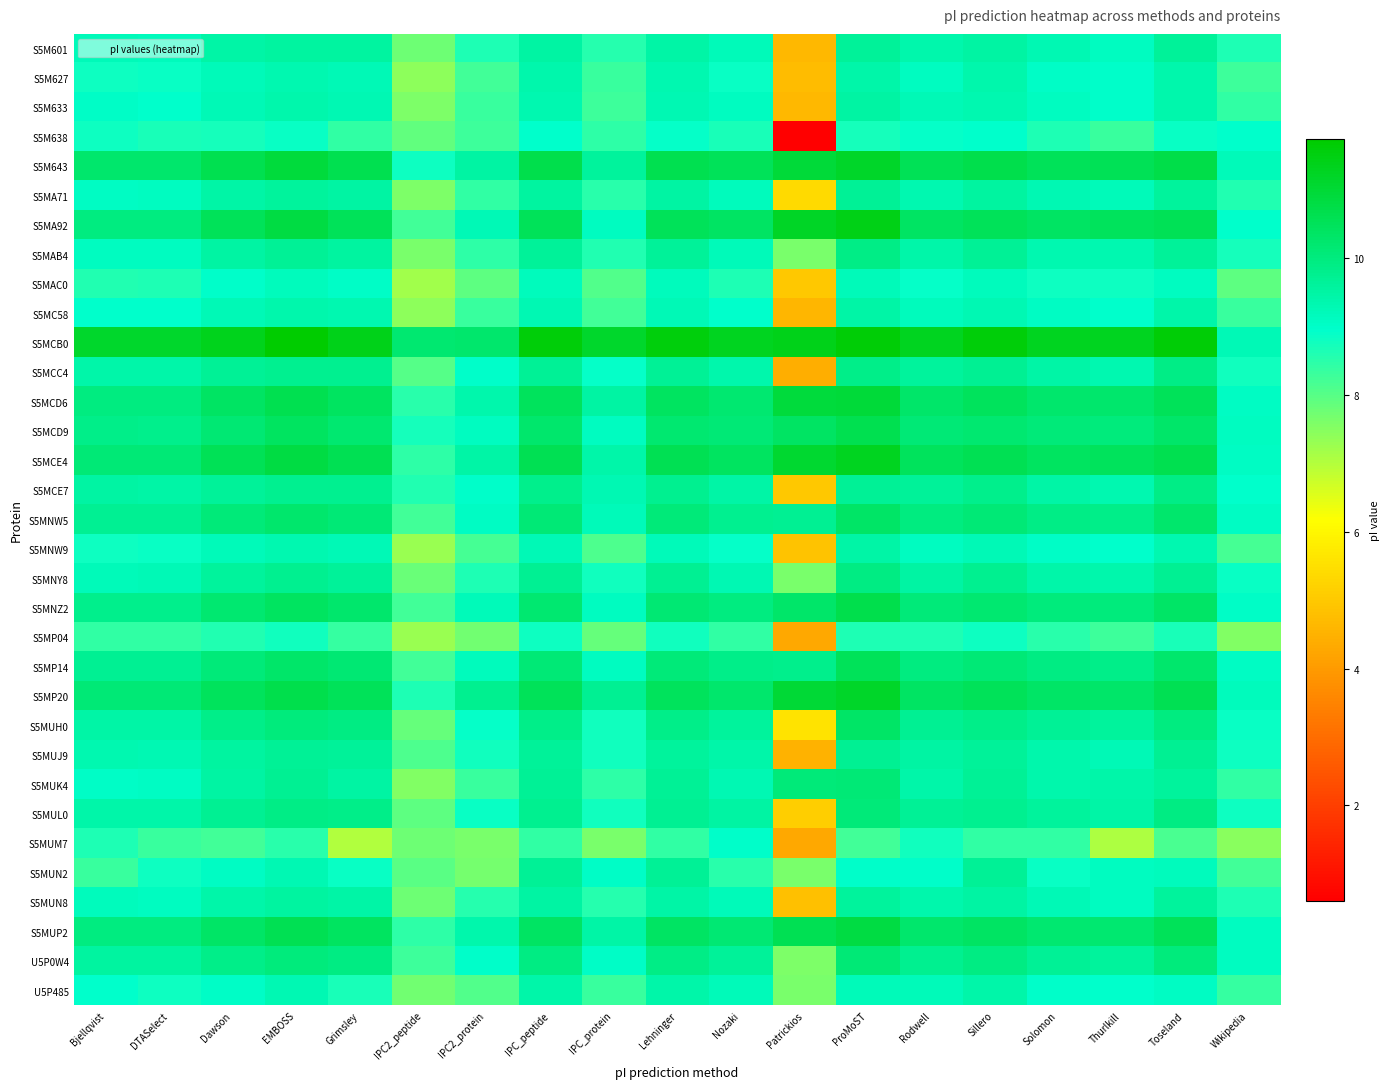

Reading left to right, extract all data points from this chart.

S5M601: Bjellqvist=9.2	DTASelect=9.2	Dawson=9.5	EMBOSS=9.6	Grimsley=9.6	IPC2_peptide=7.8	IPC2_protein=8.6	IPC_peptide=9.5	IPC_protein=8.6	Lehninger=9.5	Nozaki=9.2	Patrickios=4.6	ProMoST=9.6	Rodwell=9.4	Sillero=9.5	Solomon=9.3	Thurlkill=9.1	Toseland=9.7	Wikipedia=8.6
S5M627: Bjellqvist=8.8	DTASelect=8.9	Dawson=9.2	EMBOSS=9.4	Grimsley=9.3	IPC2_peptide=7.4	IPC2_protein=8.2	IPC_peptide=9.4	IPC_protein=8.3	Lehninger=9.4	Nozaki=8.8	Patrickios=4.7	ProMoST=9.4	Rodwell=9.1	Sillero=9.4	Solomon=9.0	Thurlkill=9.0	Toseland=9.4	Wikipedia=8.3
S5M633: Bjellqvist=9.0	DTASelect=9.0	Dawson=9.3	EMBOSS=9.4	Grimsley=9.3	IPC2_peptide=7.6	IPC2_protein=8.3	IPC_peptide=9.3	IPC_protein=8.3	Lehninger=9.3	Nozaki=9.1	Patrickios=4.6	ProMoST=9.5	Rodwell=9.3	Sillero=9.4	Solomon=9.1	Thurlkill=9.0	Toseland=9.4	Wikipedia=8.4
S5M638: Bjellqvist=8.8	DTASelect=8.7	Dawson=8.7	EMBOSS=8.9	Grimsley=8.4	IPC2_peptide=7.9	IPC2_protein=8.3	IPC_peptide=8.9	IPC_protein=8.4	Lehninger=8.9	Nozaki=8.7	Patrickios=0.6	ProMoST=8.7	Rodwell=8.9	Sillero=8.9	Solomon=8.7	Thurlkill=8.3	Toseland=8.9	Wikipedia=9.0
S5M643: Bjellqvist=10.2	DTASelect=10.2	Dawson=10.6	EMBOSS=10.9	Grimsley=10.7	IPC2_peptide=8.8	IPC2_protein=9.5	IPC_peptide=10.7	IPC_protein=9.6	Lehninger=10.7	Nozaki=10.5	Patrickios=10.9	ProMoST=11.2	Rodwell=10.5	Sillero=10.7	Solomon=10.5	Thurlkill=10.5	Toseland=10.7	Wikipedia=9.2
S5MA71: Bjellqvist=9.1	DTASelect=9.1	Dawson=9.5	EMBOSS=9.6	Grimsley=9.5	IPC2_peptide=7.6	IPC2_protein=8.4	IPC_peptide=9.6	IPC_protein=8.5	Lehninger=9.5	Nozaki=9.2	Patrickios=5.4	ProMoST=9.7	Rodwell=9.4	Sillero=9.6	Solomon=9.3	Thurlkill=9.2	Toseland=9.6	Wikipedia=8.6
S5MA92: Bjellqvist=10.0	DTASelect=10.0	Dawson=10.5	EMBOSS=10.8	Grimsley=10.5	IPC2_peptide=8.2	IPC2_protein=9.2	IPC_peptide=10.5	IPC_protein=9.1	Lehninger=10.5	Nozaki=10.4	Patrickios=11.2	ProMoST=11.4	Rodwell=10.4	Sillero=10.5	Solomon=10.4	Thurlkill=10.5	Toseland=10.5	Wikipedia=8.9
S5MAB4: Bjellqvist=9.1	DTASelect=9.1	Dawson=9.5	EMBOSS=9.7	Grimsley=9.5	IPC2_peptide=7.6	IPC2_protein=8.5	IPC_peptide=9.7	IPC_protein=8.6	Lehninger=9.7	Nozaki=9.2	Patrickios=7.6	ProMoST=9.9	Rodwell=9.4	Sillero=9.7	Solomon=9.3	Thurlkill=9.3	Toseland=9.6	Wikipedia=8.7
S5MAC0: Bjellqvist=8.6	DTASelect=8.7	Dawson=9.0	EMBOSS=9.2	Grimsley=9.0	IPC2_peptide=7.2	IPC2_protein=7.9	IPC_peptide=9.2	IPC_protein=8.1	Lehninger=9.2	Nozaki=8.7	Patrickios=5.0	ProMoST=9.2	Rodwell=8.9	Sillero=9.2	Solomon=8.8	Thurlkill=8.8	Toseland=9.1	Wikipedia=7.9
S5MC58: Bjellqvist=8.9	DTASelect=8.9	Dawson=9.2	EMBOSS=9.4	Grimsley=9.3	IPC2_peptide=7.4	IPC2_protein=8.3	IPC_peptide=9.3	IPC_protein=8.2	Lehninger=9.3	Nozaki=9.0	Patrickios=4.6	ProMoST=9.5	Rodwell=9.2	Sillero=9.3	Solomon=9.1	Thurlkill=8.9	Toseland=9.4	Wikipedia=8.3
S5MCB0: Bjellqvist=11.1	DTASelect=11.1	Dawson=11.4	EMBOSS=11.8	Grimsley=11.4	IPC2_peptide=10.2	IPC2_protein=10.2	IPC_peptide=11.6	IPC_protein=11.1	Lehninger=11.6	Nozaki=11.3	Patrickios=11.4	ProMoST=11.7	Rodwell=11.3	Sillero=11.6	Solomon=11.3	Thurlkill=11.3	Toseland=11.6	Wikipedia=9.3
S5MCC4: Bjellqvist=9.4	DTASelect=9.4	Dawson=9.7	EMBOSS=9.8	Grimsley=9.8	IPC2_peptide=8.0	IPC2_protein=9.0	IPC_peptide=9.7	IPC_protein=8.9	Lehninger=9.7	Nozaki=9.4	Patrickios=4.4	ProMoST=9.9	Rodwell=9.6	Sillero=9.7	Solomon=9.5	Thurlkill=9.4	Toseland=9.9	Wikipedia=8.8
S5MCD6: Bjellqvist=10.0	DTASelect=10.0	Dawson=10.4	EMBOSS=10.6	Grimsley=10.4	IPC2_peptide=8.5	IPC2_protein=9.4	IPC_peptide=10.5	IPC_protein=9.5	Lehninger=10.4	Nozaki=10.2	Patrickios=10.9	ProMoST=11.0	Rodwell=10.3	Sillero=10.5	Solomon=10.2	Thurlkill=10.3	Toseland=10.5	Wikipedia=9.1
S5MCD9: Bjellqvist=9.9	DTASelect=9.8	Dawson=10.2	EMBOSS=10.4	Grimsley=10.2	IPC2_peptide=8.7	IPC2_protein=9.1	IPC_peptide=10.2	IPC_protein=9.1	Lehninger=10.2	Nozaki=10.1	Patrickios=10.4	ProMoST=10.6	Rodwell=10.1	Sillero=10.2	Solomon=10.1	Thurlkill=10.0	Toseland=10.3	Wikipedia=9.1
S5MCE4: Bjellqvist=10.1	DTASelect=10.1	Dawson=10.6	EMBOSS=10.8	Grimsley=10.6	IPC2_peptide=8.5	IPC2_protein=9.5	IPC_peptide=10.6	IPC_protein=9.4	Lehninger=10.6	Nozaki=10.4	Patrickios=11.1	ProMoST=11.3	Rodwell=10.5	Sillero=10.6	Solomon=10.4	Thurlkill=10.5	Toseland=10.6	Wikipedia=9.1
S5MCE7: Bjellqvist=9.5	DTASelect=9.5	Dawson=9.7	EMBOSS=9.8	Grimsley=9.8	IPC2_peptide=8.6	IPC2_protein=9.0	IPC_peptide=9.8	IPC_protein=9.3	Lehninger=9.8	Nozaki=9.5	Patrickios=5.0	ProMoST=9.7	Rodwell=9.6	Sillero=9.8	Solomon=9.5	Thurlkill=9.3	Toseland=9.9	Wikipedia=8.9
S5MNW5: Bjellqvist=9.7	DTASelect=9.7	Dawson=10.1	EMBOSS=10.2	Grimsley=10.1	IPC2_peptide=8.2	IPC2_protein=9.1	IPC_peptide=10.1	IPC_protein=9.2	Lehninger=10.1	Nozaki=9.8	Patrickios=9.7	ProMoST=10.3	Rodwell=10.0	Sillero=10.1	Solomon=9.9	Thurlkill=9.8	Toseland=10.2	Wikipedia=9.1
S5MNW9: Bjellqvist=8.8	DTASelect=8.8	Dawson=9.2	EMBOSS=9.4	Grimsley=9.3	IPC2_peptide=7.3	IPC2_protein=8.2	IPC_peptide=9.3	IPC_protein=8.1	Lehninger=9.2	Nozaki=8.9	Patrickios=4.9	ProMoST=9.5	Rodwell=9.1	Sillero=9.3	Solomon=9.0	Thurlkill=8.9	Toseland=9.4	Wikipedia=8.2
S5MNY8: Bjellqvist=9.2	DTASelect=9.3	Dawson=9.6	EMBOSS=9.8	Grimsley=9.7	IPC2_peptide=7.8	IPC2_protein=8.6	IPC_peptide=9.8	IPC_protein=8.8	Lehninger=9.8	Nozaki=9.3	Patrickios=7.6	ProMoST=9.9	Rodwell=9.5	Sillero=9.8	Solomon=9.4	Thurlkill=9.4	Toseland=9.8	Wikipedia=8.8
S5MNZ2: Bjellqvist=9.8	DTASelect=9.8	Dawson=10.2	EMBOSS=10.4	Grimsley=10.2	IPC2_peptide=8.2	IPC2_protein=9.2	IPC_peptide=10.2	IPC_protein=9.1	Lehninger=10.2	Nozaki=10.0	Patrickios=10.3	ProMoST=10.7	Rodwell=10.1	Sillero=10.2	Solomon=10.0	Thurlkill=10.0	Toseland=10.3	Wikipedia=9.0
S5MP04: Bjellqvist=8.4	DTASelect=8.4	Dawson=8.6	EMBOSS=8.8	Grimsley=8.4	IPC2_peptide=7.3	IPC2_protein=7.7	IPC_peptide=8.8	IPC_protein=7.9	Lehninger=8.8	Nozaki=8.4	Patrickios=4.3	ProMoST=8.6	Rodwell=8.7	Sillero=8.8	Solomon=8.5	Thurlkill=8.3	Toseland=8.7	Wikipedia=7.5
S5MP14: Bjellqvist=9.7	DTASelect=9.7	Dawson=10.1	EMBOSS=10.3	Grimsley=10.1	IPC2_peptide=8.3	IPC2_protein=9.2	IPC_peptide=10.1	IPC_protein=9.1	Lehninger=10.1	Nozaki=9.9	Patrickios=9.8	ProMoST=10.5	Rodwell=10.0	Sillero=10.1	Solomon=9.9	Thurlkill=9.9	Toseland=10.2	Wikipedia=9.1
S5MP20: Bjellqvist=10.1	DTASelect=10.1	Dawson=10.5	EMBOSS=10.7	Grimsley=10.5	IPC2_peptide=8.6	IPC2_protein=9.8	IPC_peptide=10.5	IPC_protein=9.7	Lehninger=10.5	Nozaki=10.3	Patrickios=11.0	ProMoST=11.2	Rodwell=10.4	Sillero=10.5	Solomon=10.3	Thurlkill=10.3	Toseland=10.6	Wikipedia=9.1
S5MUH0: Bjellqvist=9.5	DTASelect=9.5	Dawson=9.9	EMBOSS=10.0	Grimsley=9.9	IPC2_peptide=7.8	IPC2_protein=8.9	IPC_peptide=9.9	IPC_protein=8.8	Lehninger=9.8	Nozaki=9.6	Patrickios=5.6	ProMoST=10.3	Rodwell=9.8	Sillero=9.9	Solomon=9.7	Thurlkill=9.6	Toseland=10.0	Wikipedia=8.9
S5MUJ9: Bjellqvist=9.4	DTASelect=9.3	Dawson=9.5	EMBOSS=9.7	Grimsley=9.6	IPC2_peptide=8.1	IPC2_protein=8.8	IPC_peptide=9.6	IPC_protein=8.8	Lehninger=9.6	Nozaki=9.4	Patrickios=4.5	ProMoST=9.7	Rodwell=9.5	Sillero=9.6	Solomon=9.4	Thurlkill=9.2	Toseland=9.8	Wikipedia=8.8
S5MUK4: Bjellqvist=9.0	DTASelect=9.1	Dawson=9.5	EMBOSS=9.8	Grimsley=9.5	IPC2_peptide=7.6	IPC2_protein=8.3	IPC_peptide=9.7	IPC_protein=8.4	Lehninger=9.7	Nozaki=9.3	Patrickios=10.1	ProMoST=10.1	Rodwell=9.4	Sillero=9.7	Solomon=9.4	Thurlkill=9.4	Toseland=9.6	Wikipedia=8.4
S5MUL0: Bjellqvist=9.4	DTASelect=9.4	Dawson=9.8	EMBOSS=9.9	Grimsley=9.8	IPC2_peptide=8.0	IPC2_protein=8.8	IPC_peptide=9.8	IPC_protein=8.8	Lehninger=9.7	Nozaki=9.5	Patrickios=5.1	ProMoST=10.1	Rodwell=9.7	Sillero=9.8	Solomon=9.6	Thurlkill=9.5	Toseland=9.9	Wikipedia=8.8
S5MUM7: Bjellqvist=8.7	DTASelect=8.3	Dawson=8.3	EMBOSS=8.5	Grimsley=7.0	IPC2_peptide=7.8	IPC2_protein=7.7	IPC_peptide=8.4	IPC_protein=7.6	Lehninger=8.4	Nozaki=9.0	Patrickios=4.3	ProMoST=8.3	Rodwell=8.8	Sillero=8.4	Solomon=8.4	Thurlkill=7.1	Toseland=8.2	Wikipedia=7.4
S5MUN2: Bjellqvist=8.3	DTASelect=8.8	Dawson=9.1	EMBOSS=9.3	Grimsley=8.9	IPC2_peptide=8.0	IPC2_protein=7.7	IPC_peptide=9.7	IPC_protein=9.0	Lehninger=9.7	Nozaki=8.5	Patrickios=7.7	ProMoST=9.0	Rodwell=9.0	Sillero=9.7	Solomon=8.9	Thurlkill=9.1	Toseland=9.2	Wikipedia=8.3
S5MUN8: Bjellqvist=9.2	DTASelect=9.1	Dawson=9.4	EMBOSS=9.5	Grimsley=9.5	IPC2_peptide=7.8	IPC2_protein=8.5	IPC_peptide=9.5	IPC_protein=8.6	Lehninger=9.5	Nozaki=9.2	Patrickios=4.8	ProMoST=9.6	Rodwell=9.4	Sillero=9.5	Solomon=9.3	Thurlkill=9.1	Toseland=9.6	Wikipedia=8.6
S5MUP2: Bjellqvist=10.0	DTASelect=10.0	Dawson=10.3	EMBOSS=10.6	Grimsley=10.4	IPC2_peptide=8.5	IPC2_protein=9.4	IPC_peptide=10.4	IPC_protein=9.5	Lehninger=10.4	Nozaki=10.2	Patrickios=10.6	ProMoST=10.8	Rodwell=10.3	Sillero=10.4	Solomon=10.2	Thurlkill=10.2	Toseland=10.5	Wikipedia=9.1
U5P0W4: Bjellqvist=9.6	DTASelect=9.5	Dawson=9.9	EMBOSS=10.0	Grimsley=9.9	IPC2_peptide=8.3	IPC2_protein=9.0	IPC_peptide=9.9	IPC_protein=9.0	Lehninger=9.9	Nozaki=9.7	Patrickios=7.6	ProMoST=10.1	Rodwell=9.8	Sillero=9.9	Solomon=9.7	Thurlkill=9.6	Toseland=10.0	Wikipedia=9.1
U5P485: Bjellqvist=8.9	DTASelect=8.8	Dawson=9.0	EMBOSS=9.3	Grimsley=8.7	IPC2_peptide=7.7	IPC2_protein=8.1	IPC_peptide=9.4	IPC_protein=8.3	Lehninger=9.4	Nozaki=9.2	Patrickios=7.6	ProMoST=9.2	Rodwell=9.2	Sillero=9.4	Solomon=9.0	Thurlkill=9.0	Toseland=9.1	Wikipedia=8.4